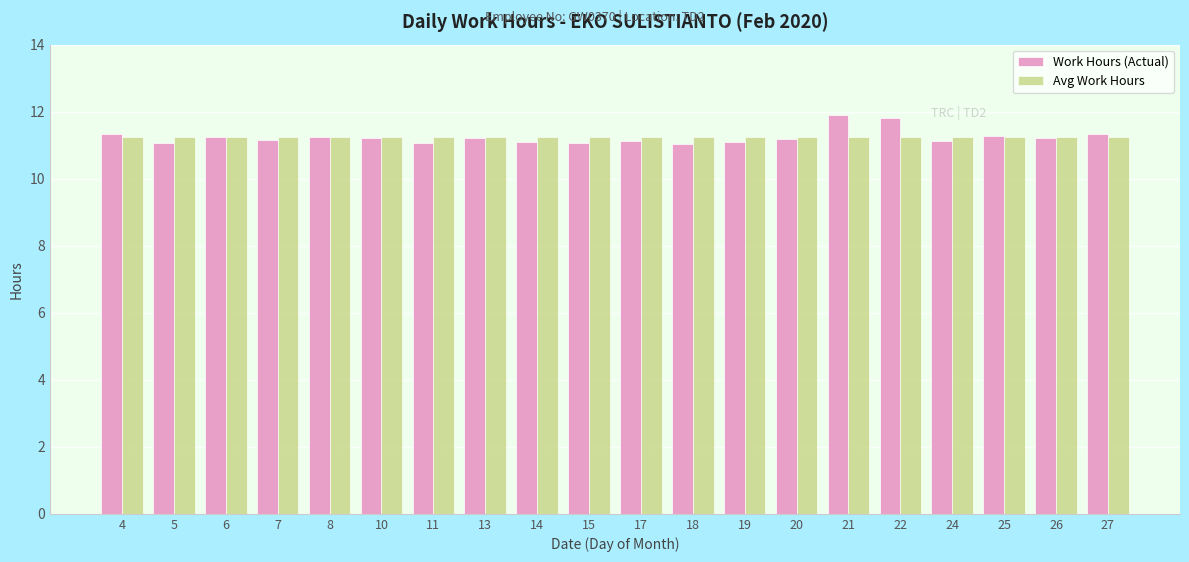

Is the value of Avg Work Hours at 19 greater than the value of Work Hours (Actual) at 5?

Yes